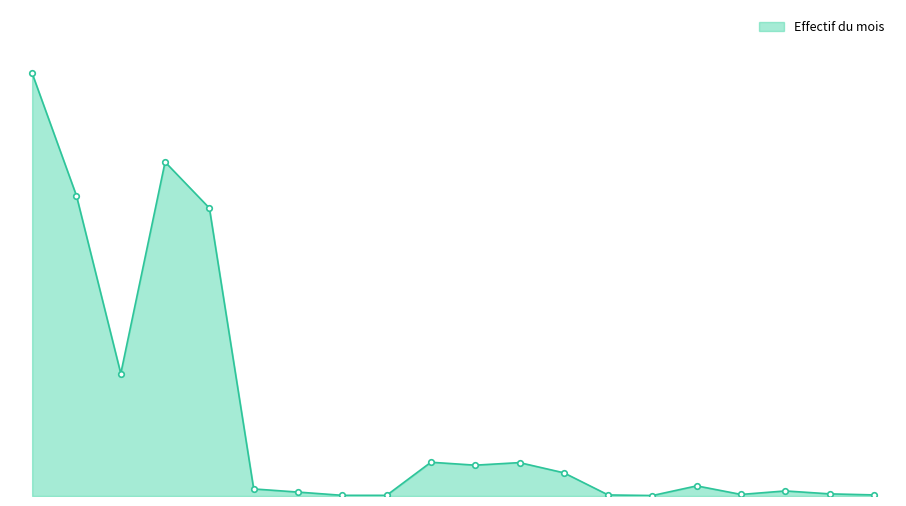

List the labels in order of value, smallest first.

Albanie, AELE, UE-Croatie, Océanie, Bulgarie, Autriche, Bosnie et Herzégovine, UE-2, Belgique, UE-8, Allemagne, Asie, Afrique, Amérique, Autres pays de l'Europe, États-Tiers, UE-17, UE-28/AELE, Europe, Total Général